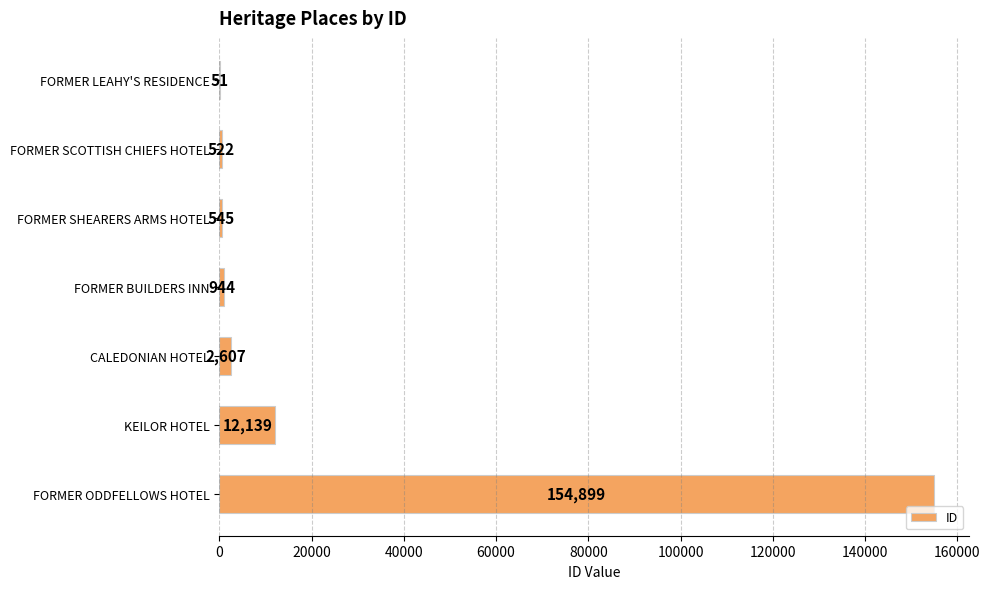

True or false: the data shows 545 at FORMER SHEARERS ARMS HOTEL.

True